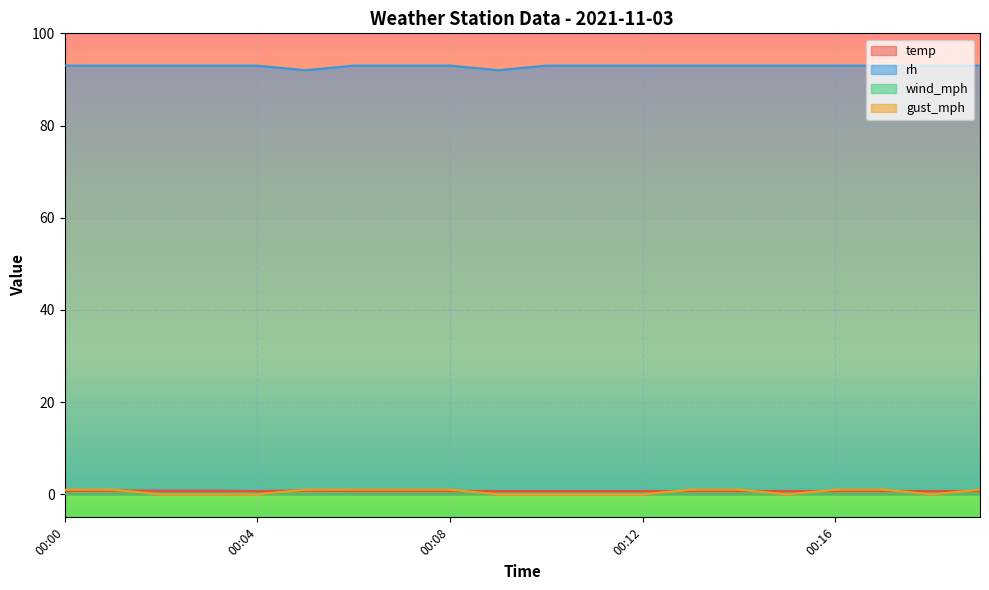

Between 00:12 and 00:15, which series saw the biggest shift?

temp